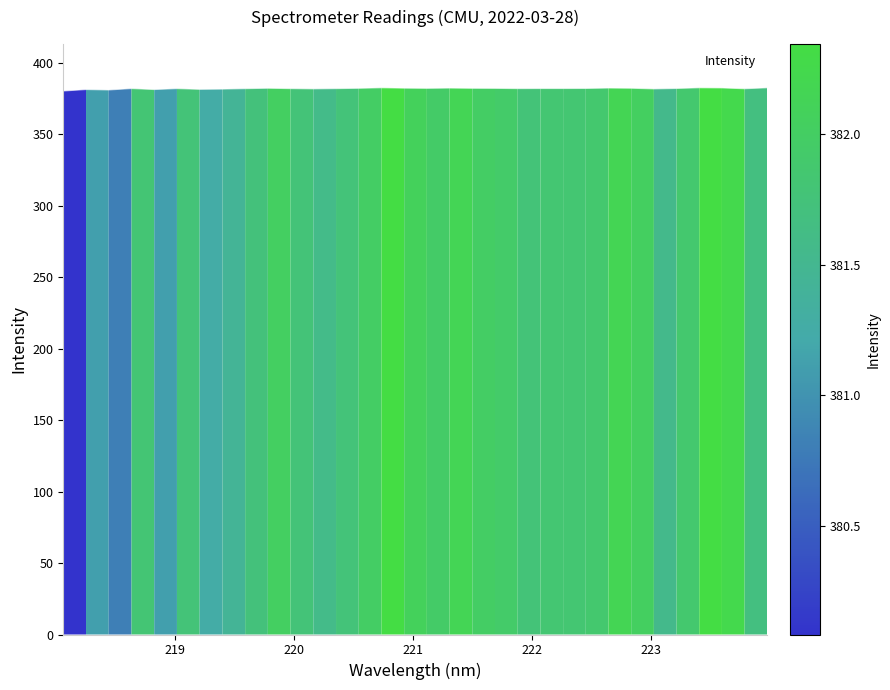

What is the difference between the maximum and second lowest values?

1.5